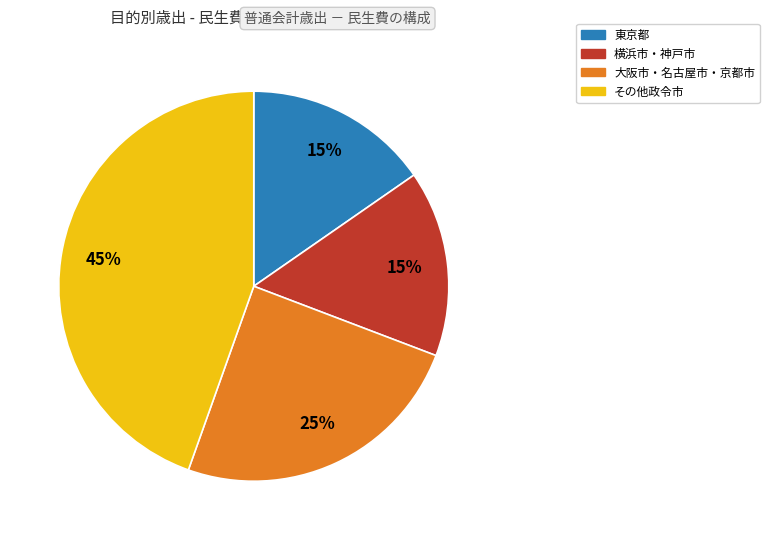

How many slices are in this pie chart?

4